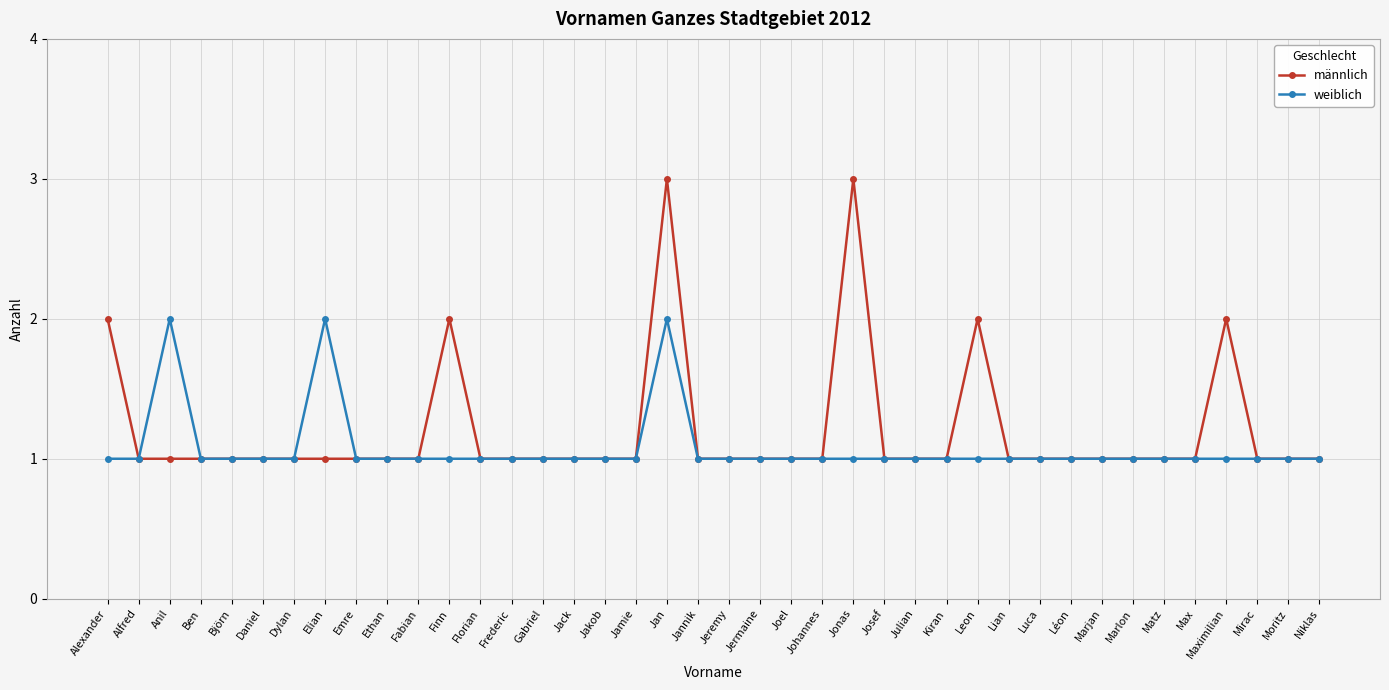

What is the average value of the weiblich series?

1